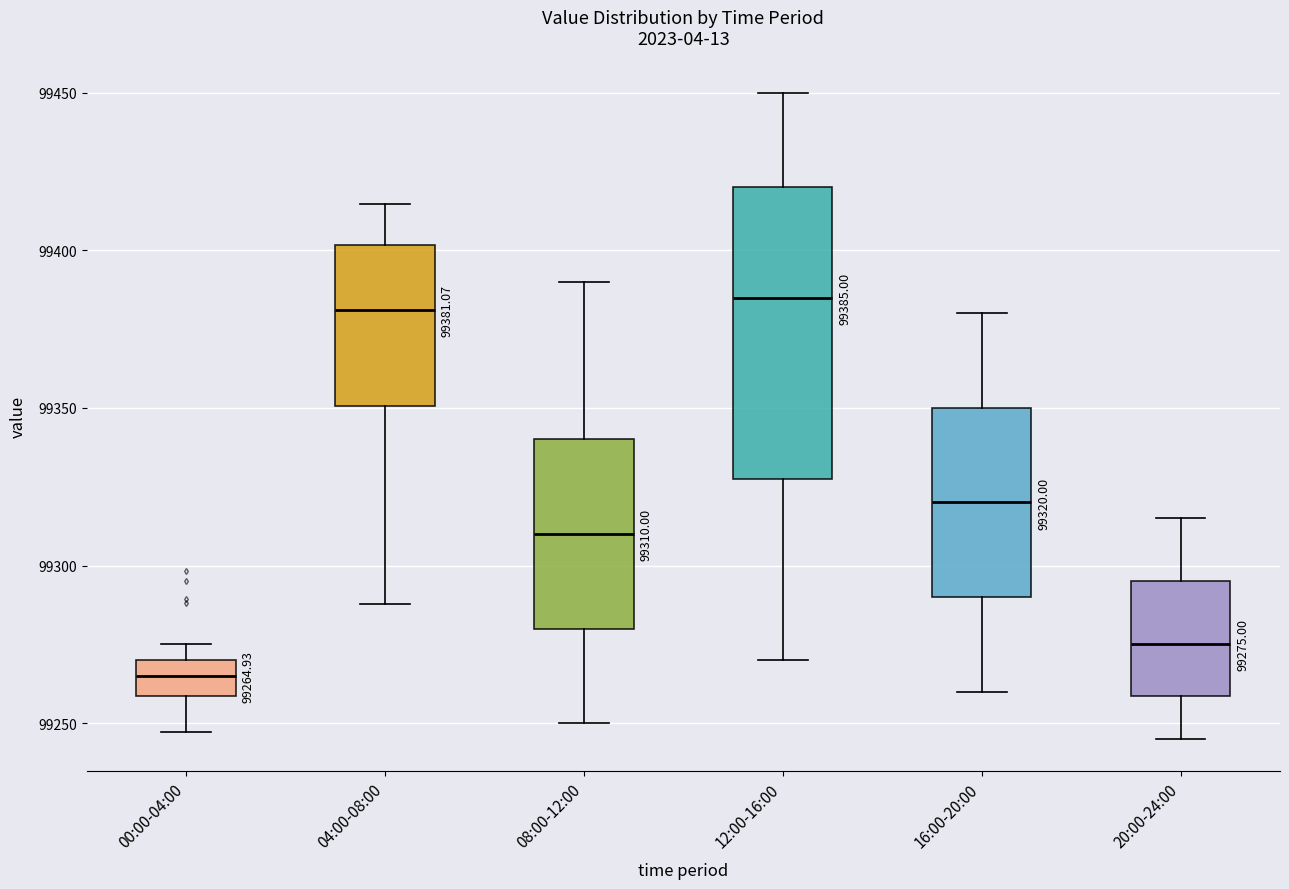

Which box is the tallest, from its lower edge to its upper edge?

12:00-16:00